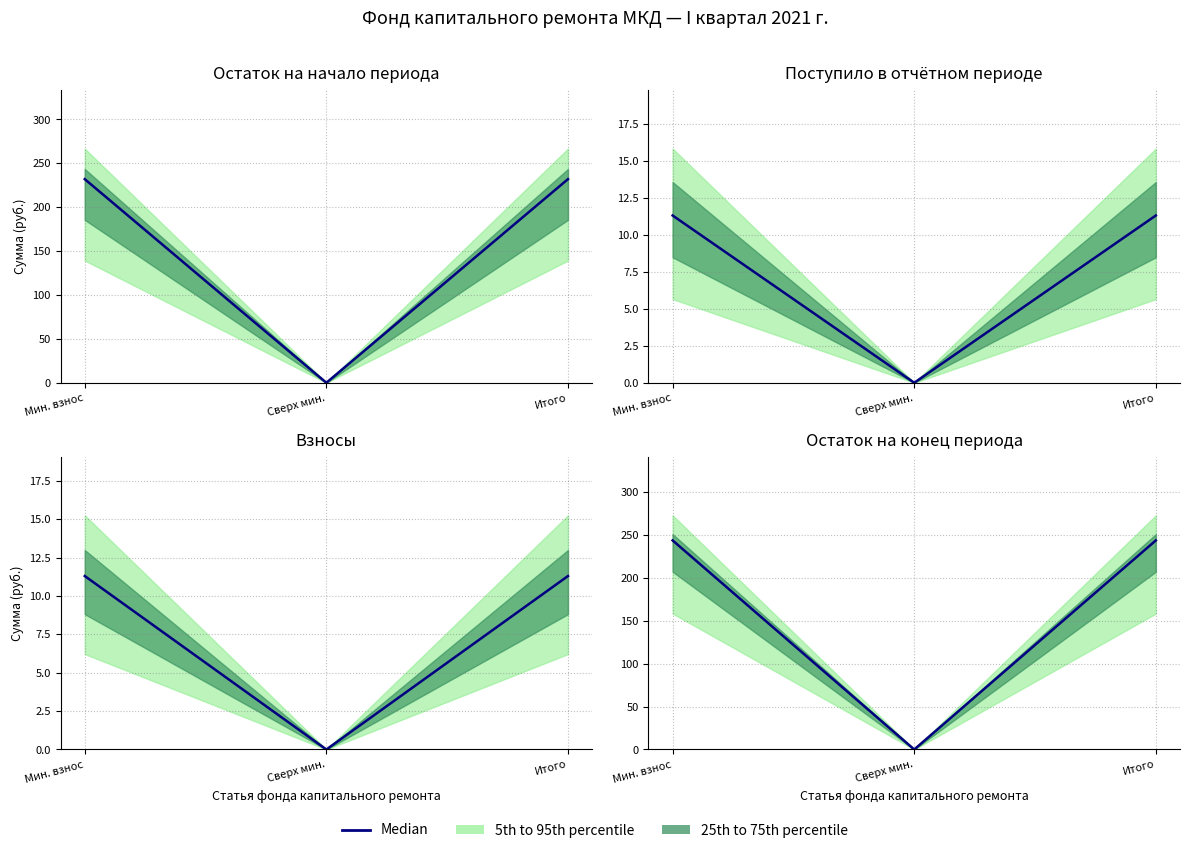

How many lines are shown in the chart?

1